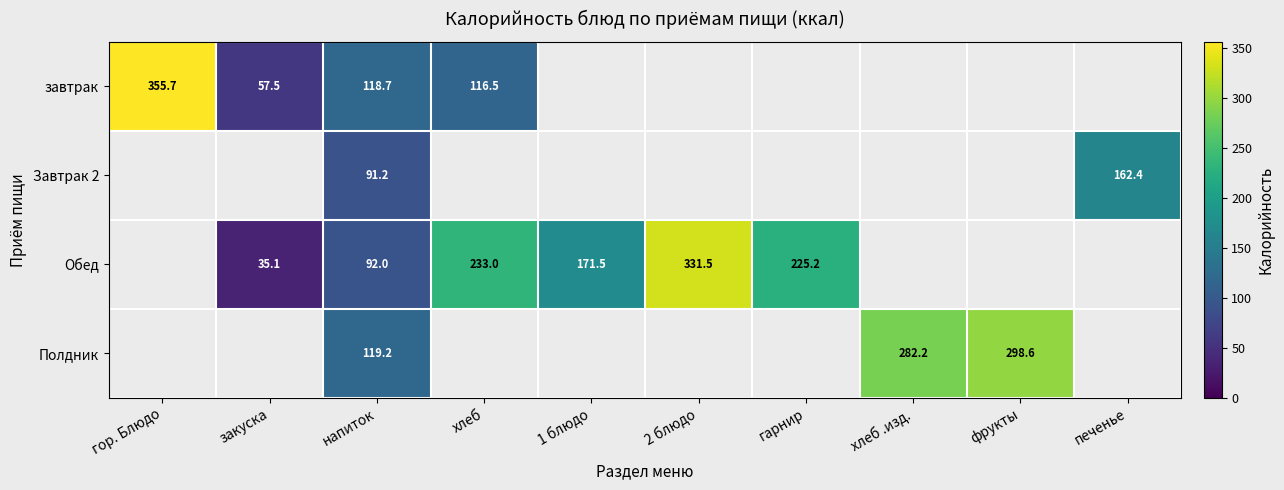

What is the sum of the Обед values at закуска and гарнир?

260.3